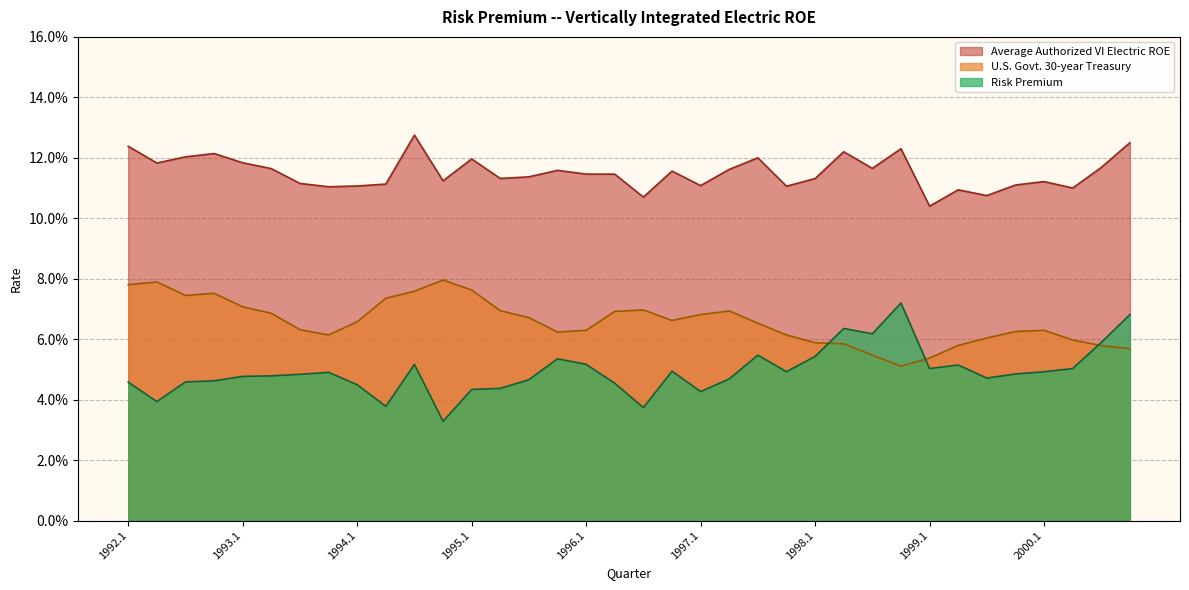

Reading right to left, extract all data points from this chart.

U.S. Govt. 30-year Treasury: 2000.4=0.1	2000.3=0.1	2000.2=0.1	2000.1=0.1	1999.4=0.1	1999.3=0.1	1999.2=0.1	1999.1=0.1	1998.4=0.1	1998.3=0.1	1998.2=0.1	1998.1=0.1	1997.4=0.1	1997.3=0.1	1997.2=0.1	1997.1=0.1	1996.4=0.1	1996.3=0.1	1996.2=0.1	1996.1=0.1	1995.4=0.1	1995.3=0.1	1995.2=0.1	1995.1=0.1	1994.4=0.1	1994.3=0.1	1994.2=0.1	1994.1=0.1	1993.4=0.1	1993.3=0.1	1993.2=0.1	1993.1=0.1	1992.4=0.1	1992.3=0.1	1992.2=0.1	1992.1=0.1
Risk Premium: 2000.4=0.1	2000.3=0.1	2000.2=0.1	2000.1=0.0	1999.4=0.0	1999.3=0.0	1999.2=0.1	1999.1=0.1	1998.4=0.1	1998.3=0.1	1998.2=0.1	1998.1=0.1	1997.4=0.0	1997.3=0.1	1997.2=0.0	1997.1=0.0	1996.4=0.0	1996.3=0.0	1996.2=0.0	1996.1=0.1	1995.4=0.1	1995.3=0.0	1995.2=0.0	1995.1=0.0	1994.4=0.0	1994.3=0.1	1994.2=0.0	1994.1=0.0	1993.4=0.0	1993.3=0.0	1993.2=0.0	1993.1=0.0	1992.4=0.0	1992.3=0.0	1992.2=0.0	1992.1=0.0
Average Authorized VI Electric ROE: 2000.4=0.1	2000.3=0.1	2000.2=0.1	2000.1=0.1	1999.4=0.1	1999.3=0.1	1999.2=0.1	1999.1=0.1	1998.4=0.1	1998.3=0.1	1998.2=0.1	1998.1=0.1	1997.4=0.1	1997.3=0.1	1997.2=0.1	1997.1=0.1	1996.4=0.1	1996.3=0.1	1996.2=0.1	1996.1=0.1	1995.4=0.1	1995.3=0.1	1995.2=0.1	1995.1=0.1	1994.4=0.1	1994.3=0.1	1994.2=0.1	1994.1=0.1	1993.4=0.1	1993.3=0.1	1993.2=0.1	1993.1=0.1	1992.4=0.1	1992.3=0.1	1992.2=0.1	1992.1=0.1